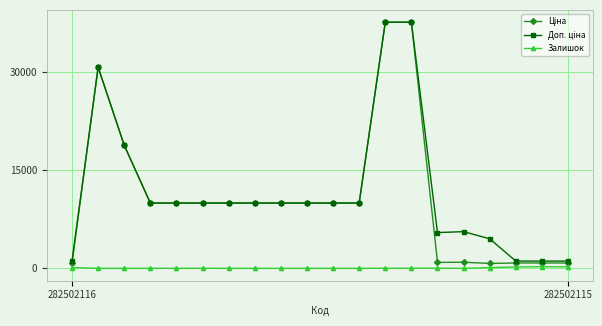

What is the maximum value shown in the chart?

37593.6